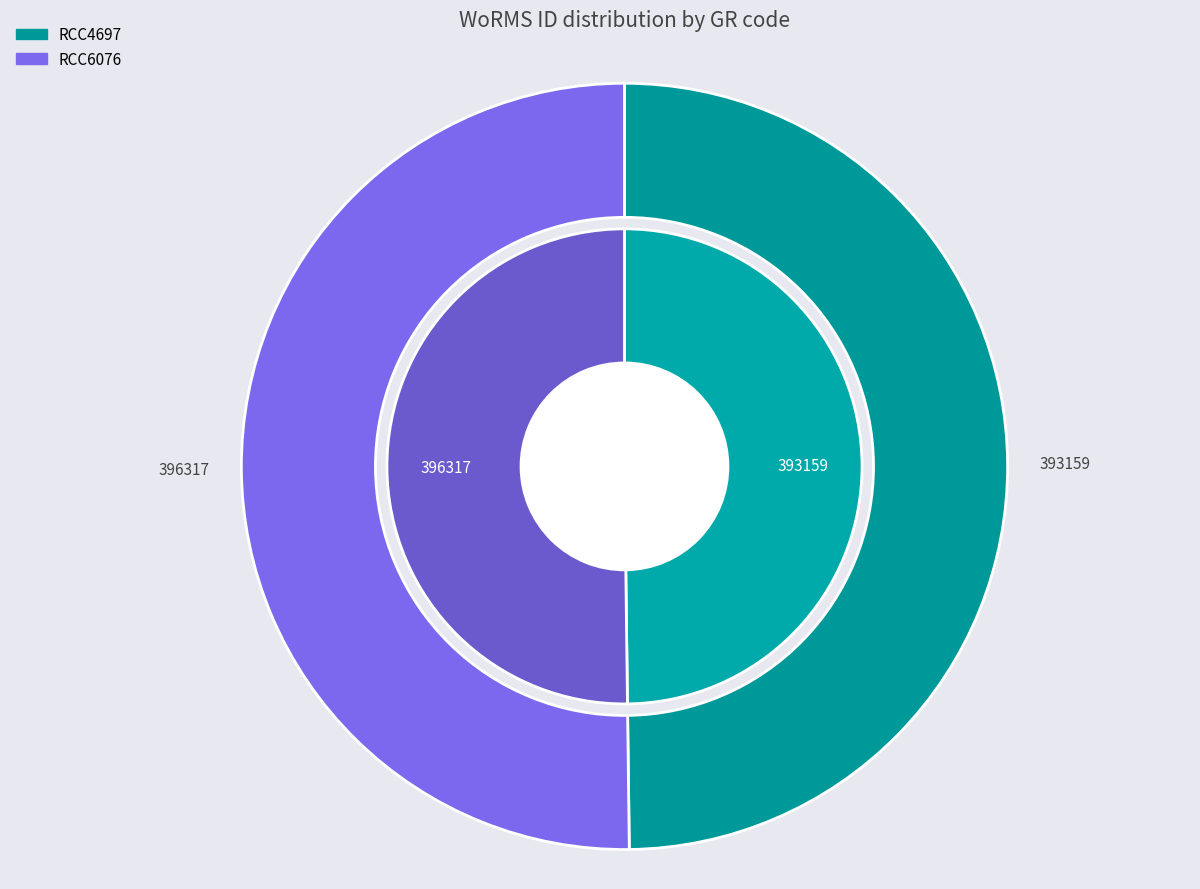

What is the change in value from RCC4697 to RCC6076?

+3158